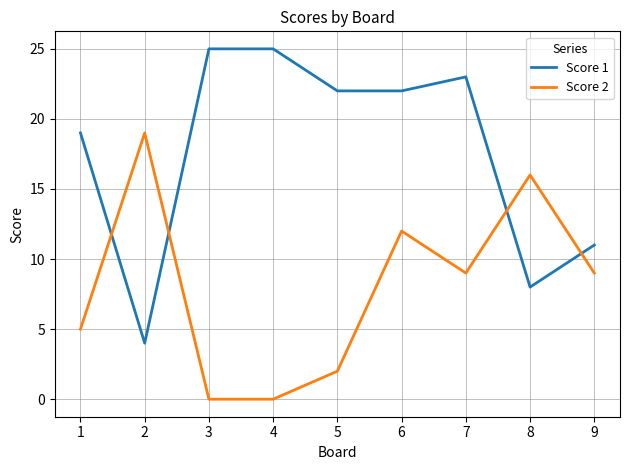

Reading left to right, extract all data points from this chart.

Score 1: 19	4	25	25	22	22	23	8	11
Score 2: 5	19	0	0	2	12	9	16	9